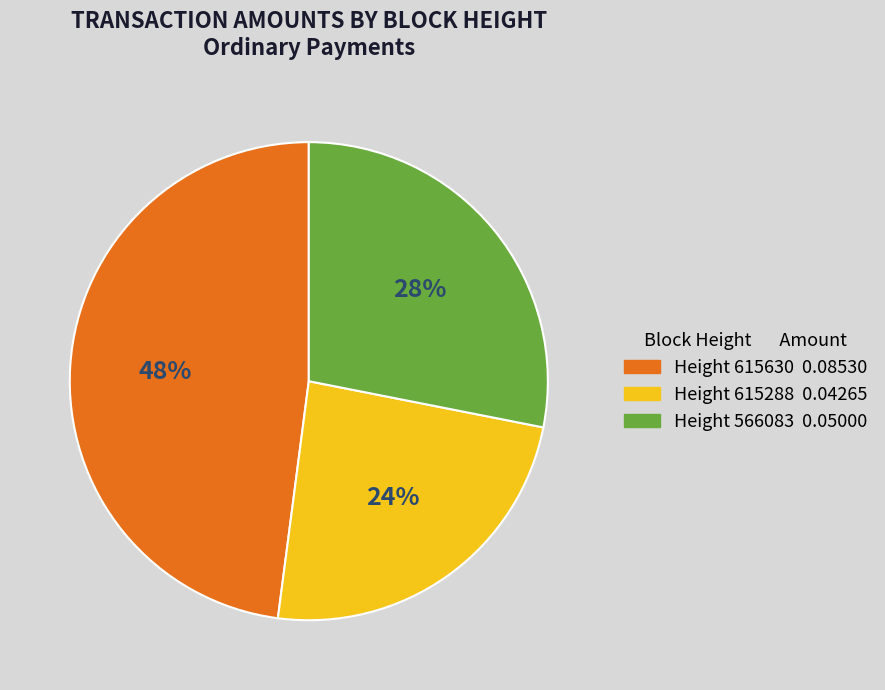

Is there a majority slice in this chart?

No